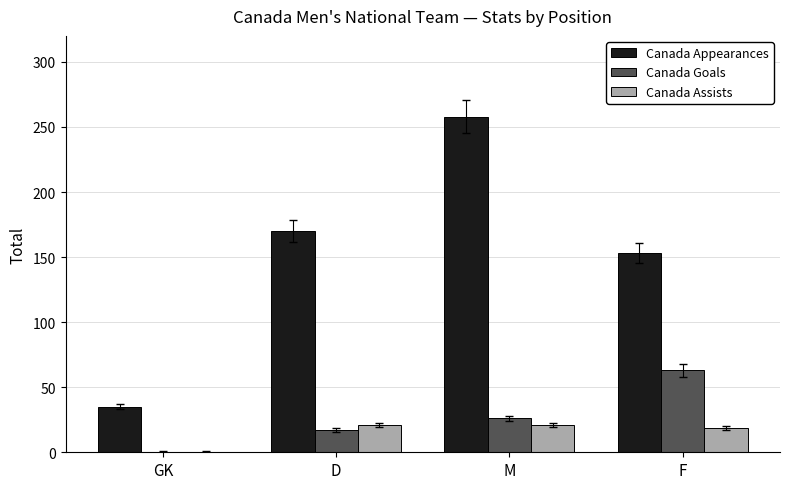

Where is Canada Appearances nearest to the value 146?

F